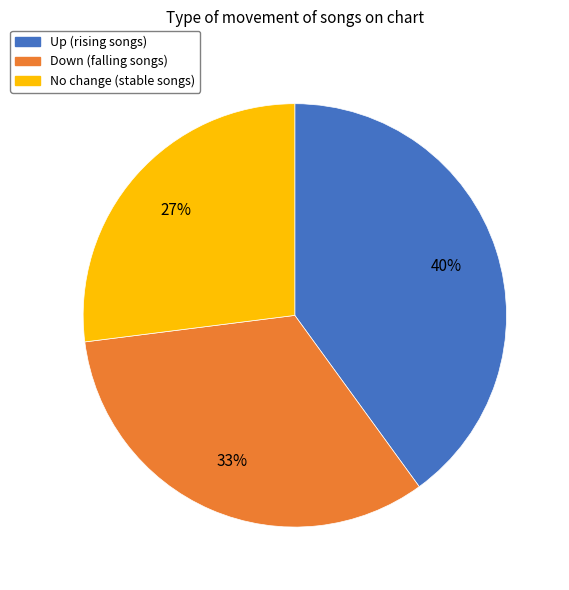

To the nearest percent, what is the difference between the largest and smallest slice percentages?

13%